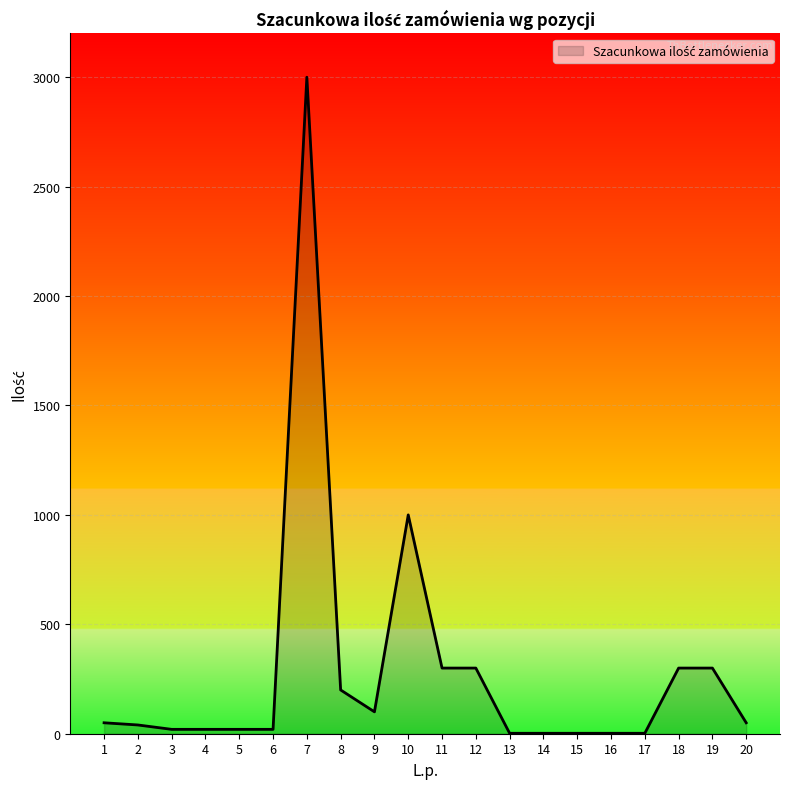

What is the greatest value displayed?

3000